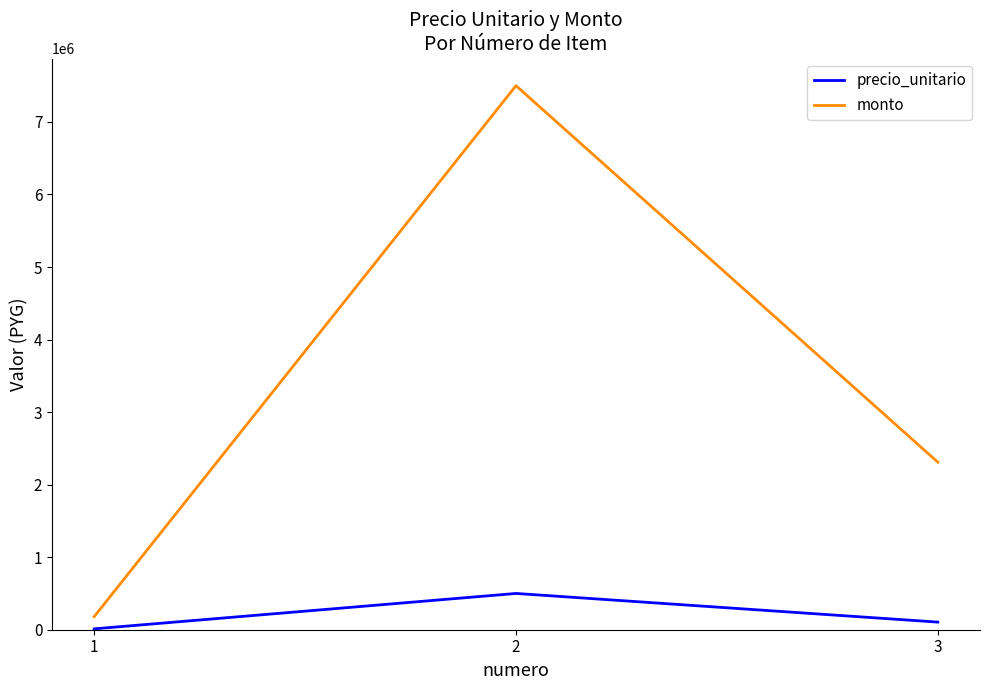

True or false: precio_unitario has a value of 500000 at 2.

True